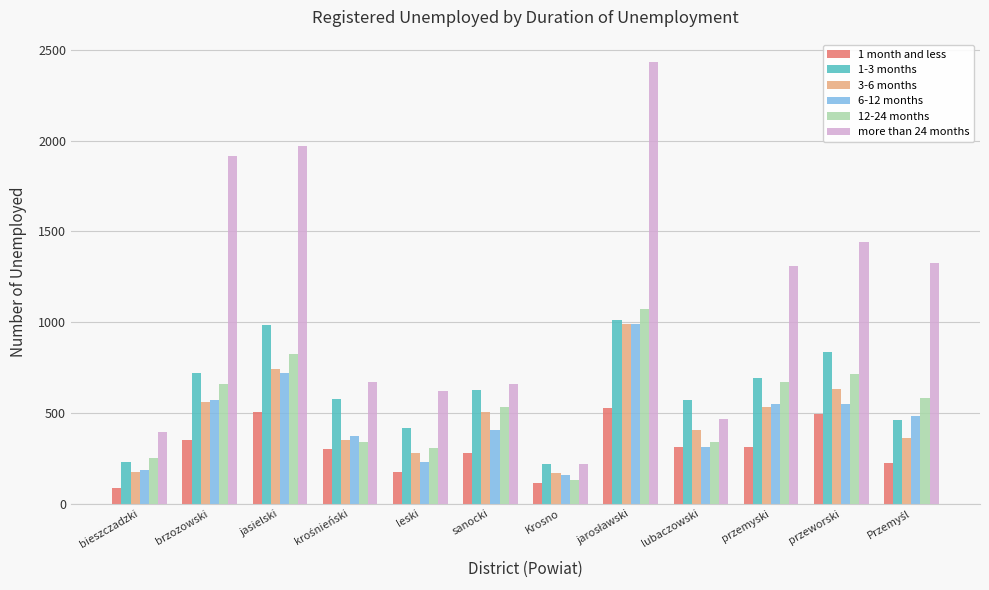

Which series has the largest total across all categories?

more than 24 months